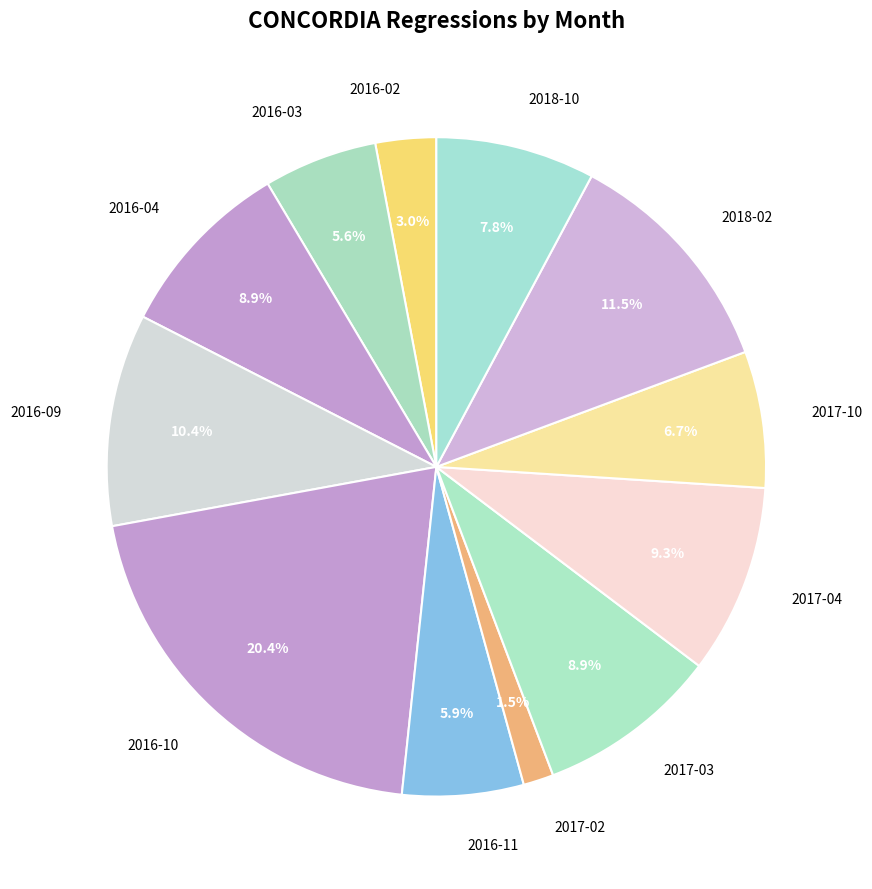

Do 2018-02 and 2017-10 together represent more than half of the pie?

No